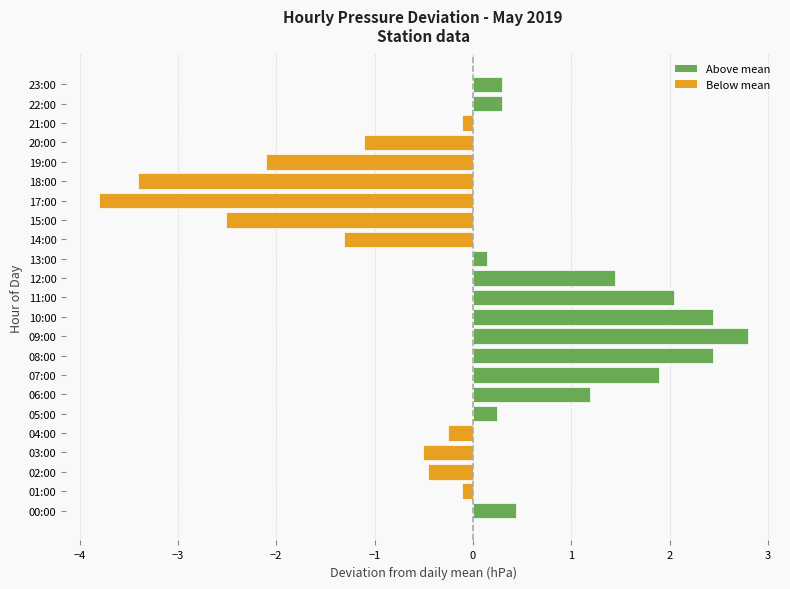

What is the difference between the maximum and minimum values?

6.6